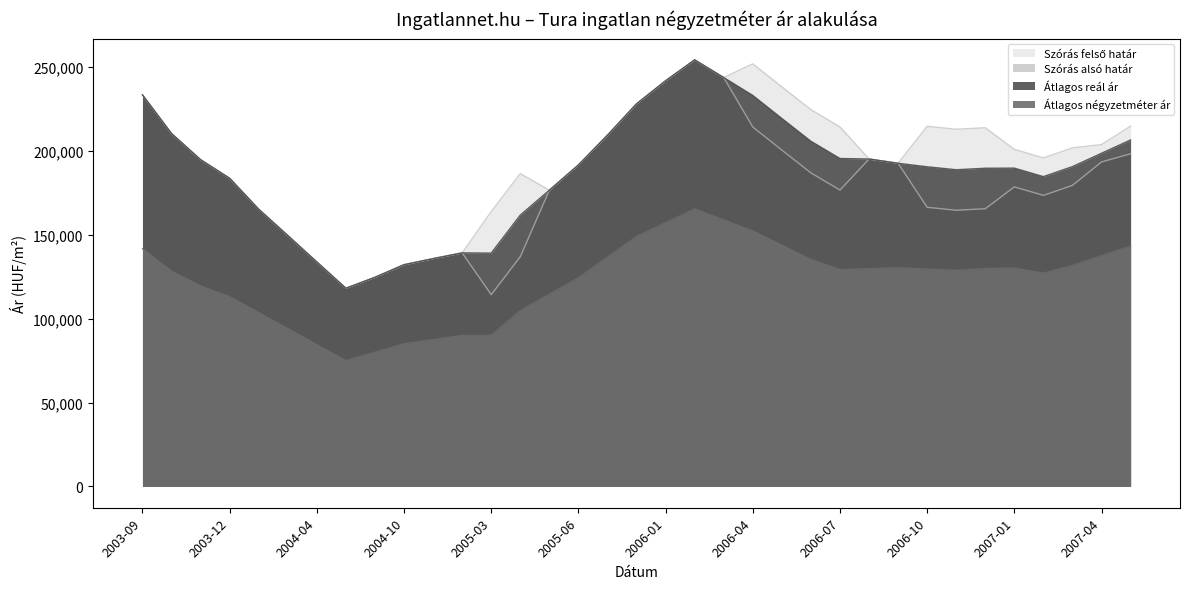

What is the difference between the maximum and second lowest values in the Átlagos reál ár series?

129589